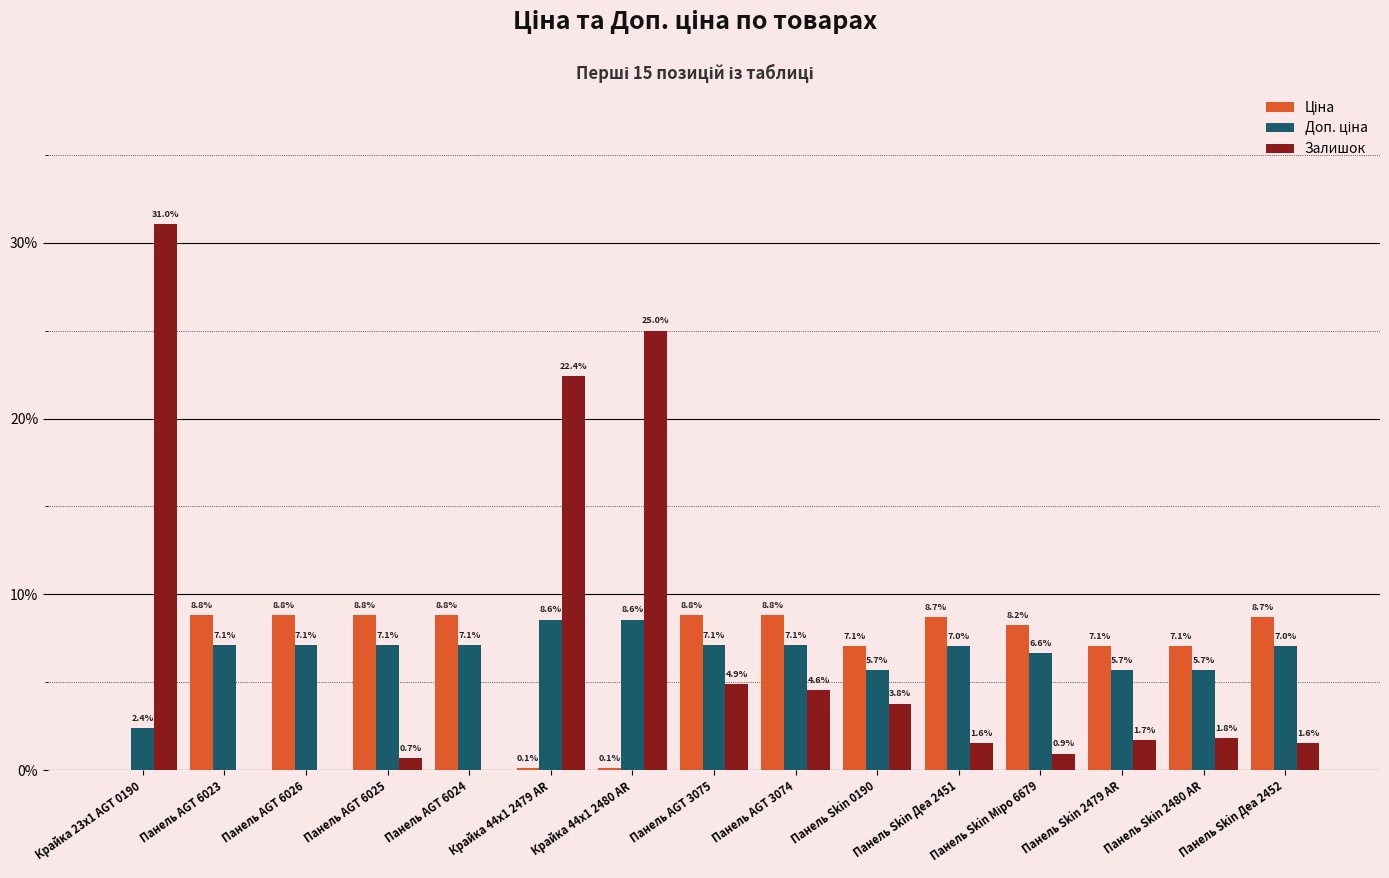

At which label does Залишок first exceed 1?

Крайка 23x1 AGT 0190